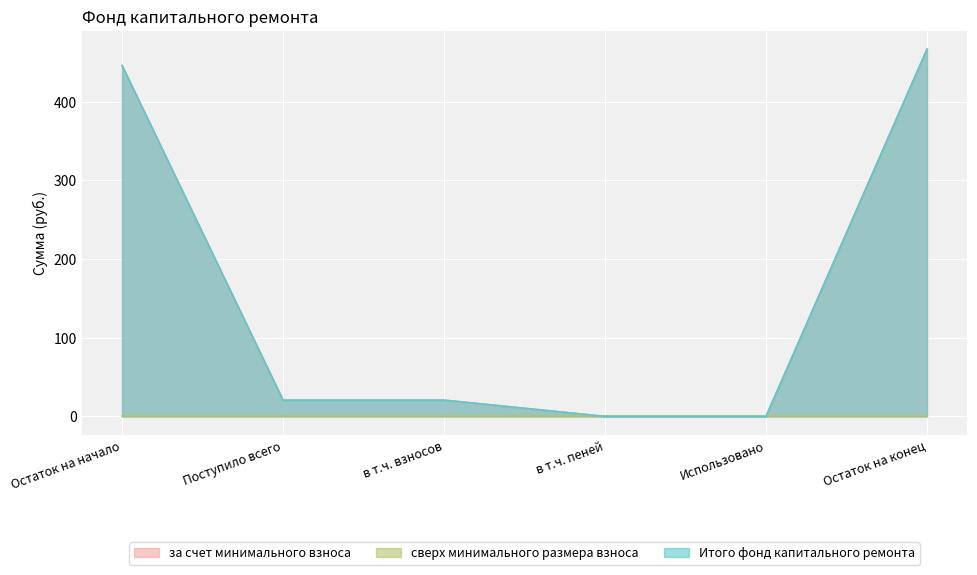

What is the total value across all series at в т.ч. взносов?

41.4